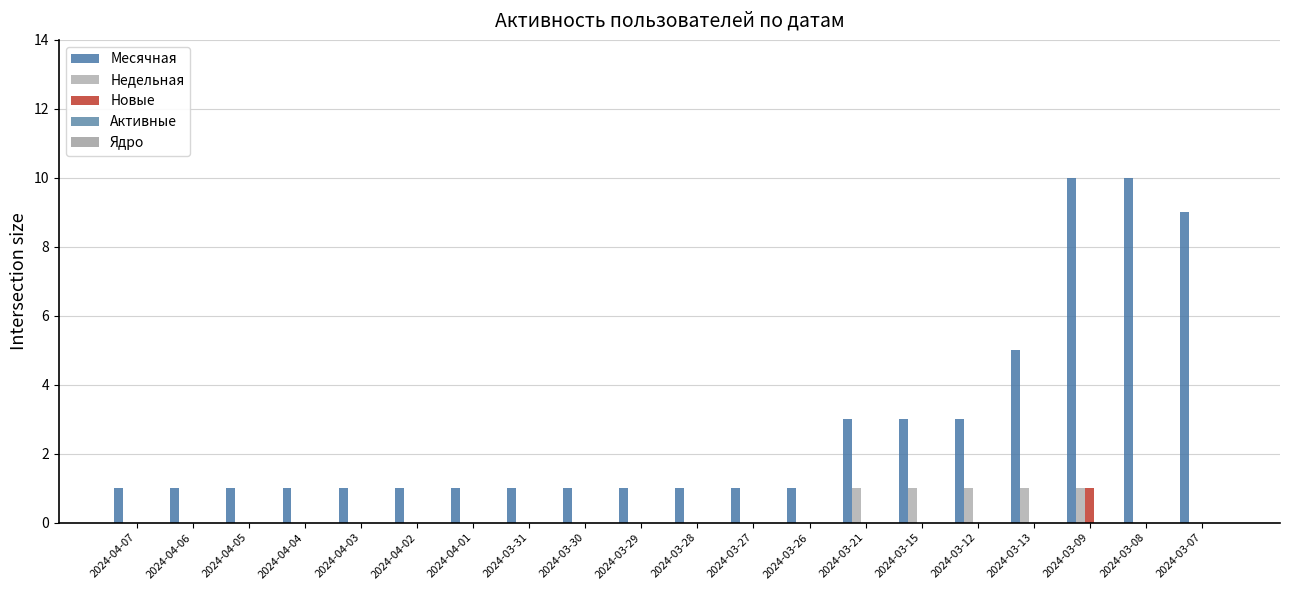

Are the bars horizontal?

No